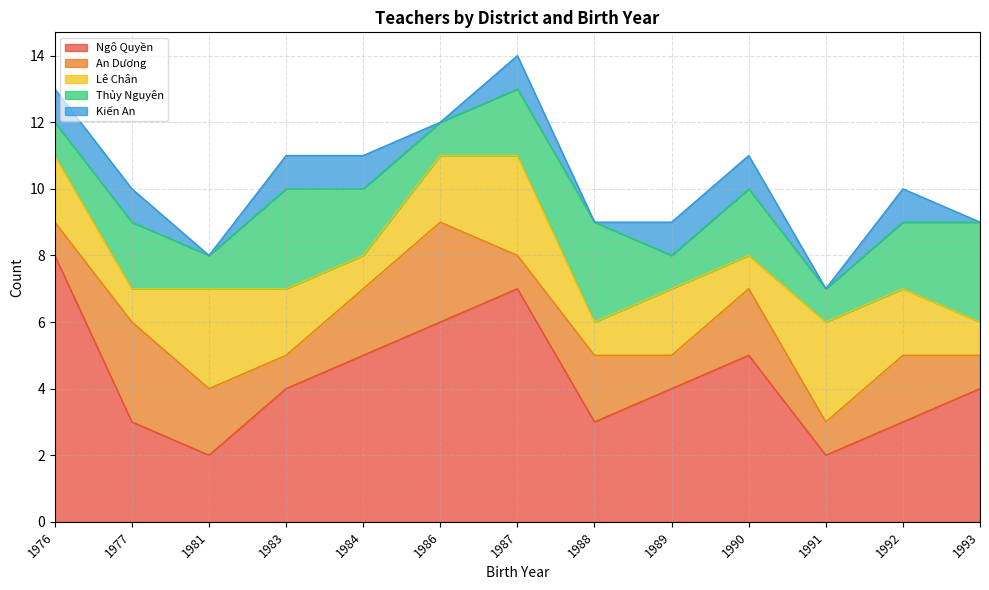

List the series in order of their peak value, lowest first.

Kiến An, An Dương, Lê Chân, Thủy Nguyên, Ngô Quyền